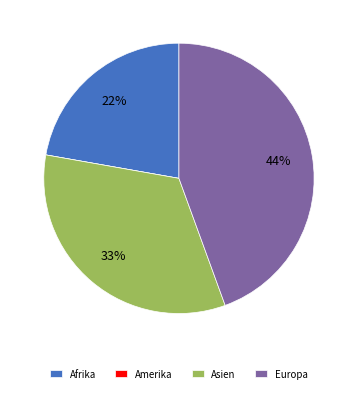

To the nearest percent, what is the difference between the Europa and Afrika slice percentages?

22%